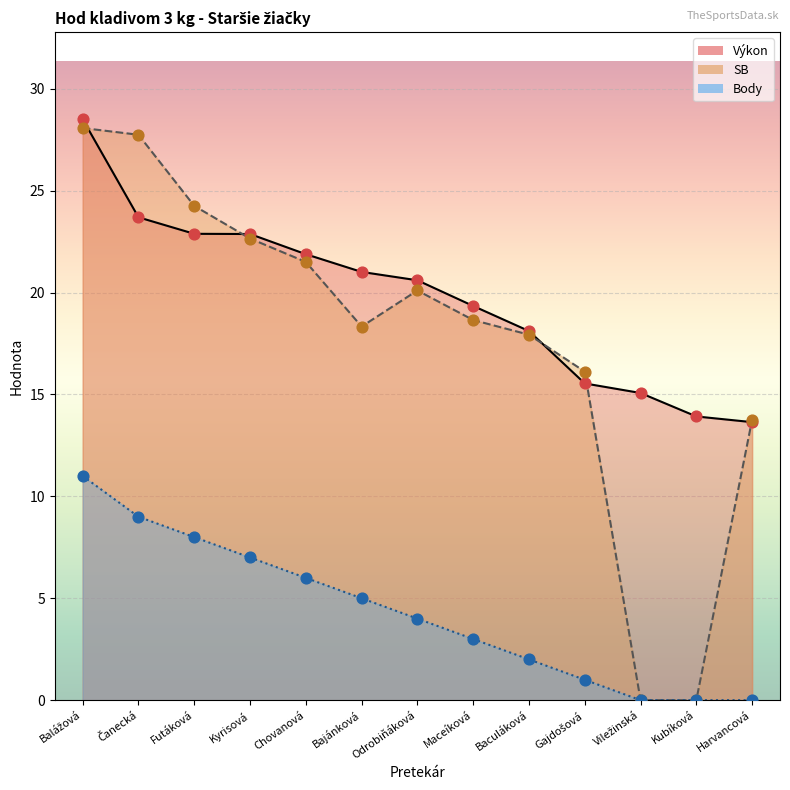

Is the value of SB at Gajdošová greater than the value of Výkon at Harvancová?

Yes